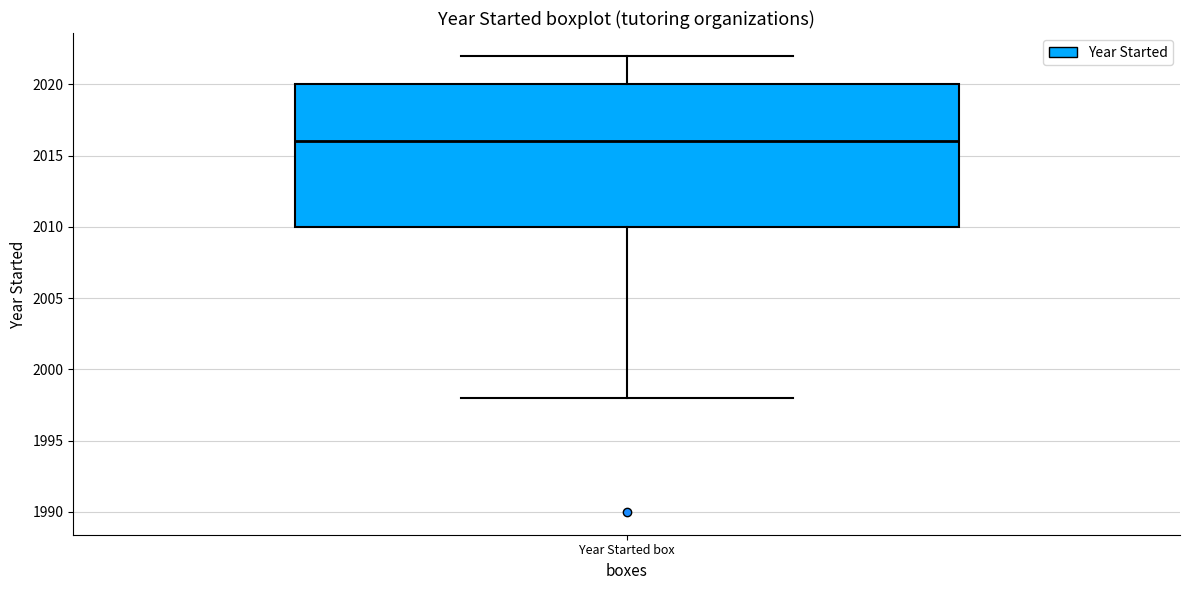

Transcribe this box plot: give where the median line is, the range the box spans, and where the two whiskers end, as read against the y-axis. The values are not printed on the chart, so give them approximately, as read against the axis.

median 2016, box 2010 to 2020, whiskers 1998 to 2022